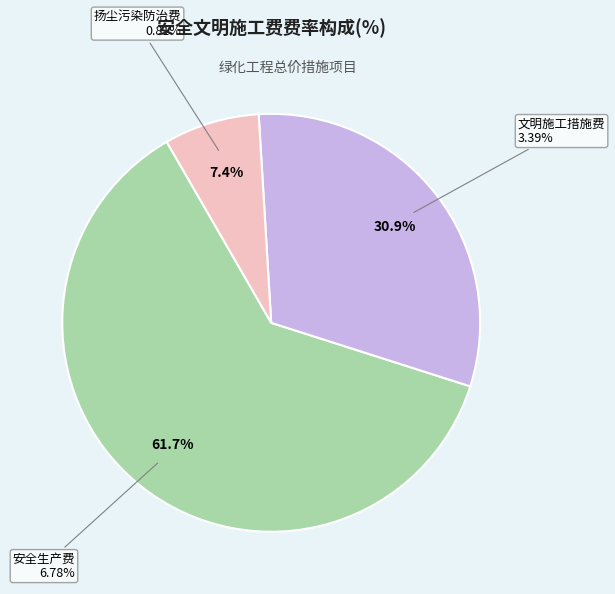

Between 安全生产费 and 文明施工措施费, which is larger?

安全生产费